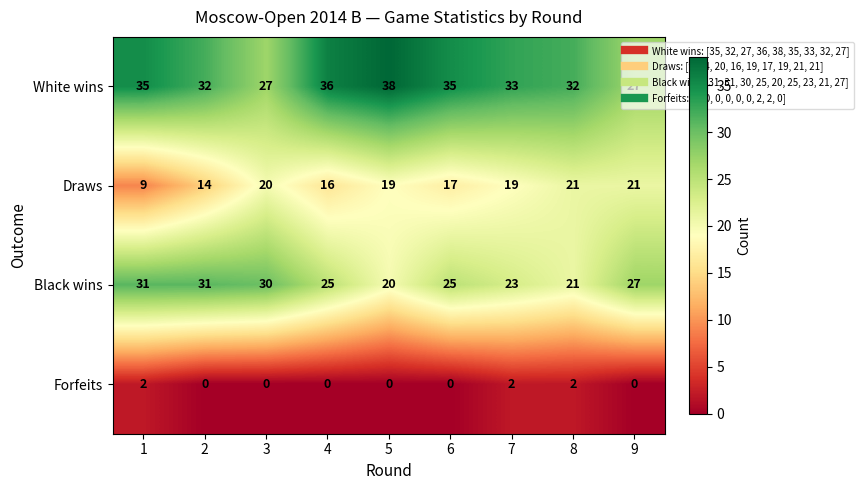

The value of Draws at 3 is 20. True or false?

True